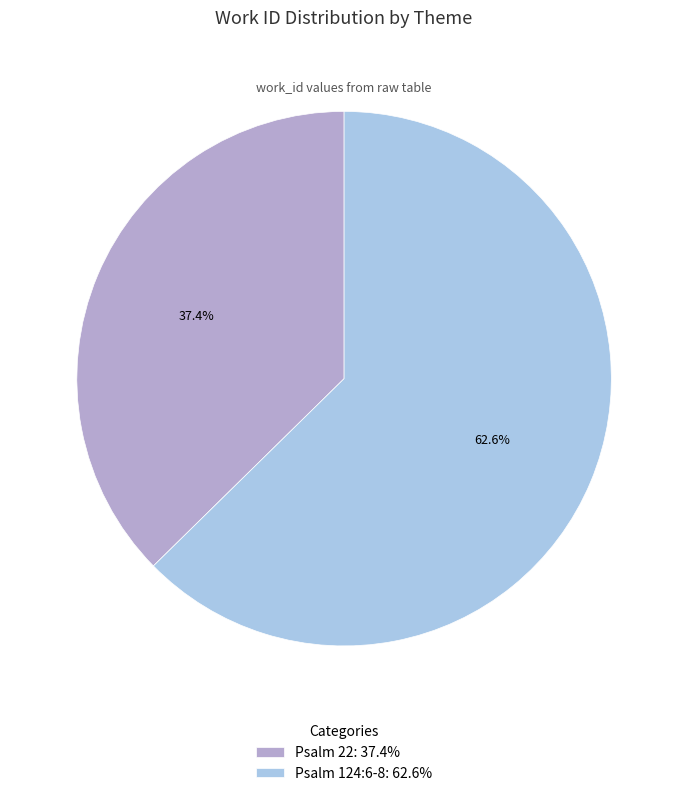

Approximately how many times larger is the value at Psalm 124:6-8 compared to Psalm 22?

1.7